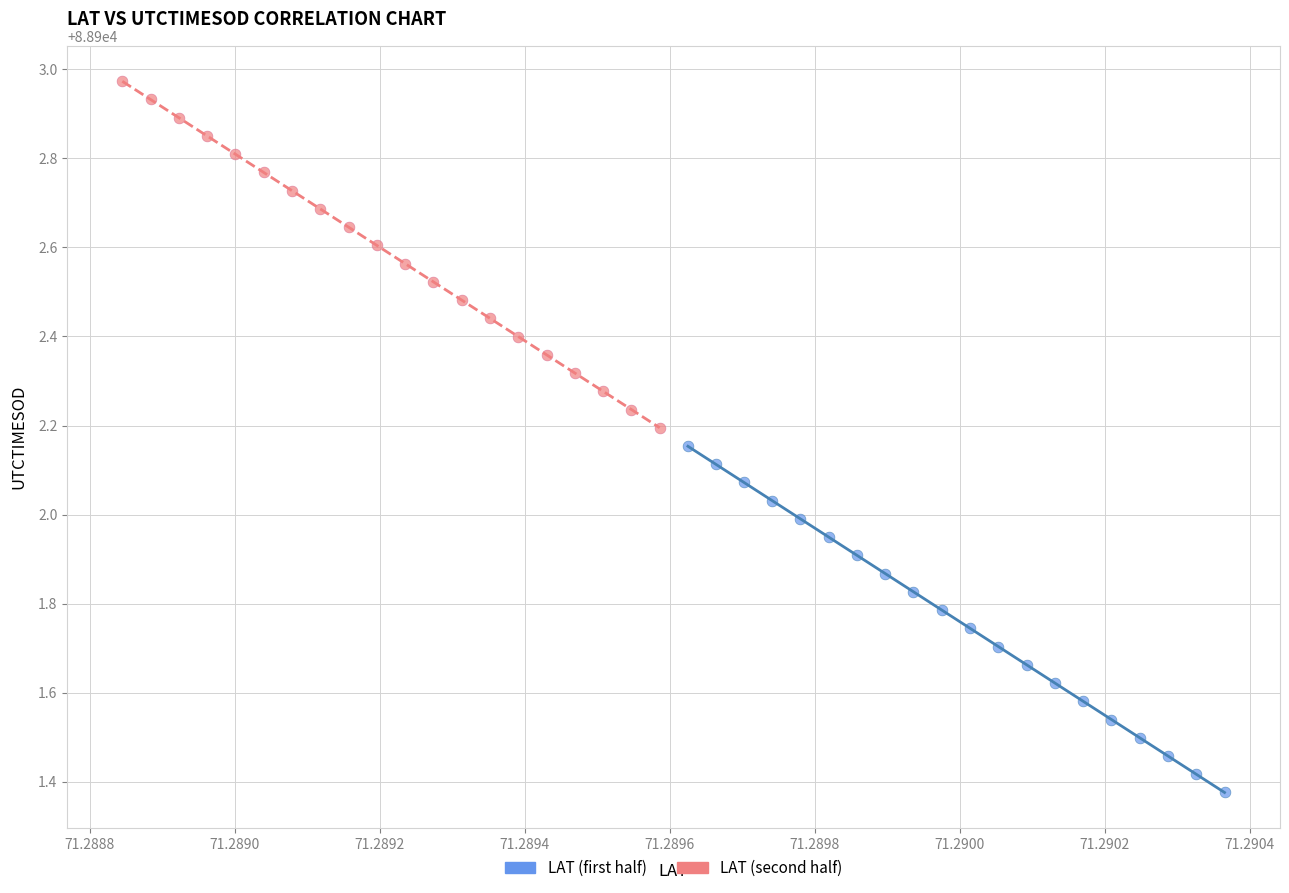

Which series contains the lowest Y value?

LAT (first half)